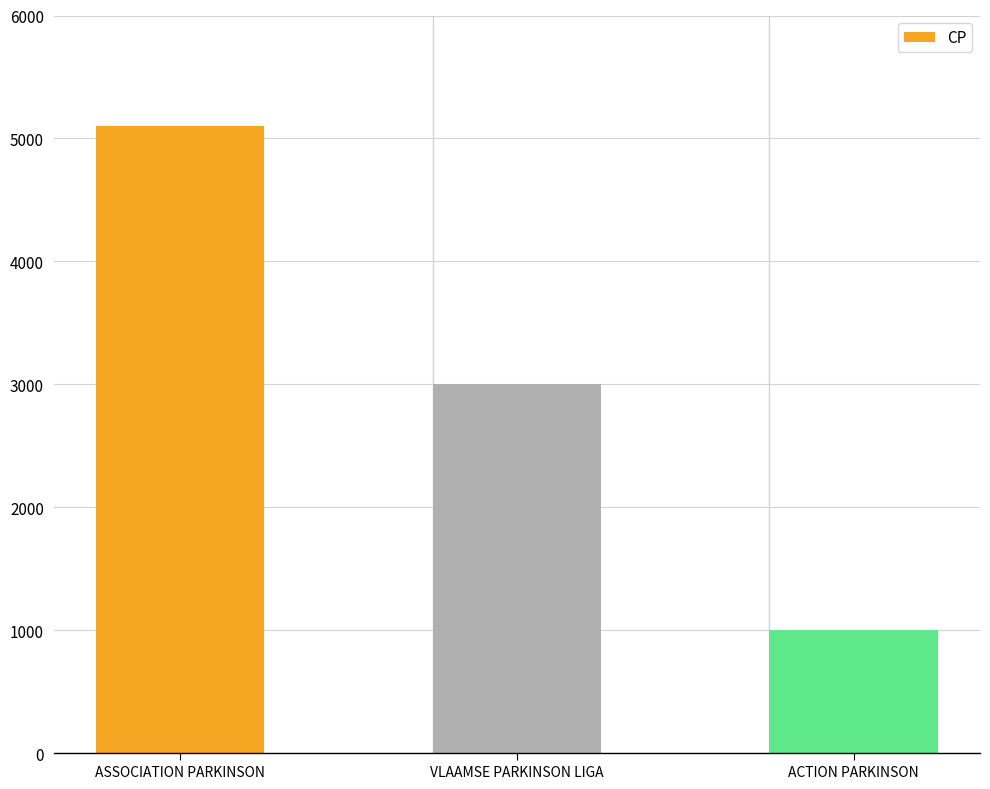

What is the smallest value displayed?

1000